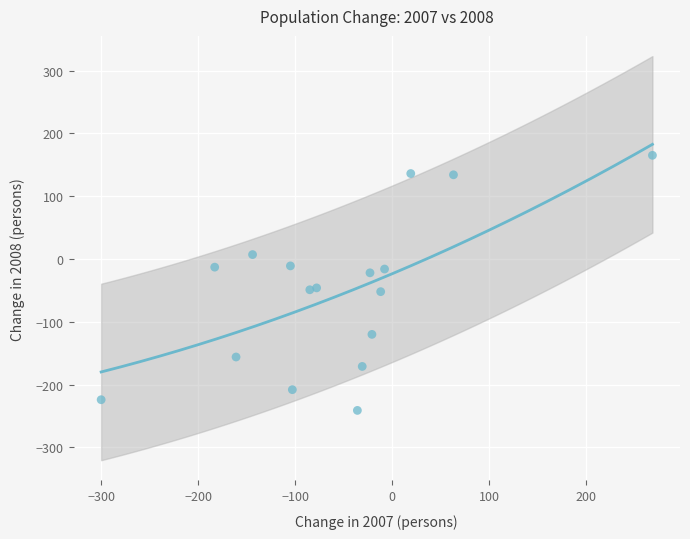

What is the range of X values (max minus min)?

568